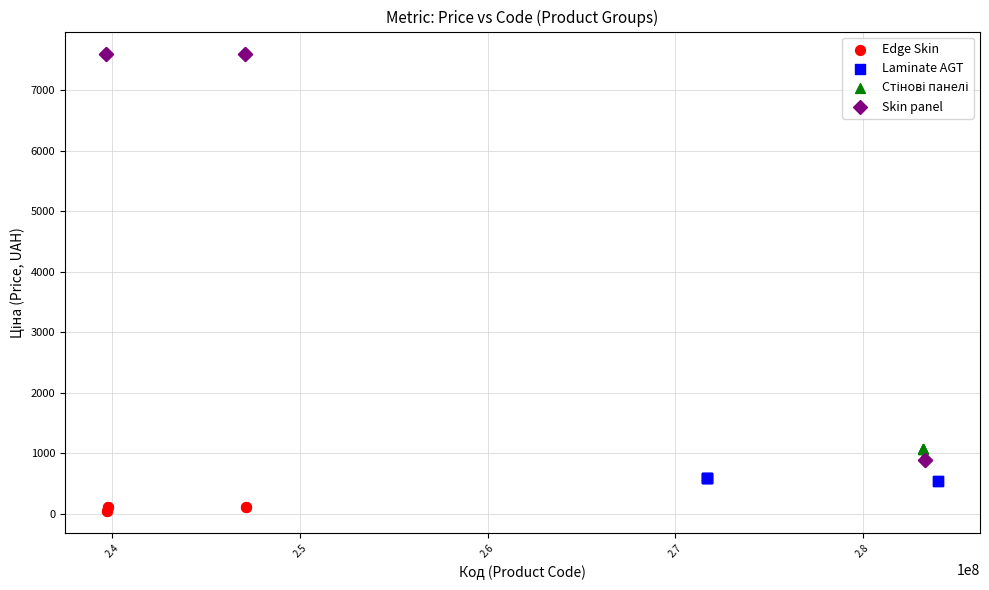

Which series has the largest Y range (max minus min)?

Skin panel